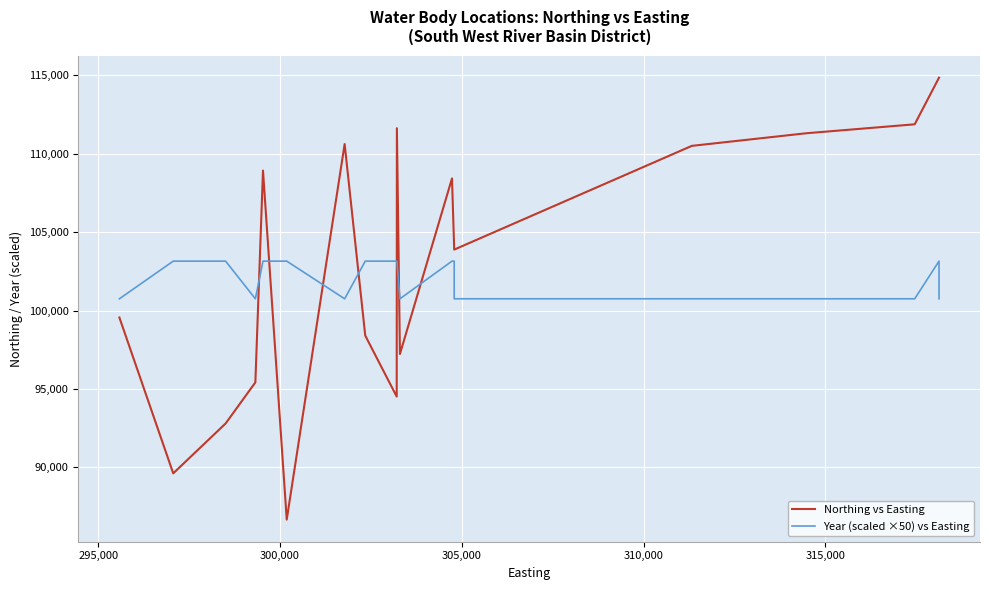

The Northing vs Easting series shows 27485 at 24. True or false?

False